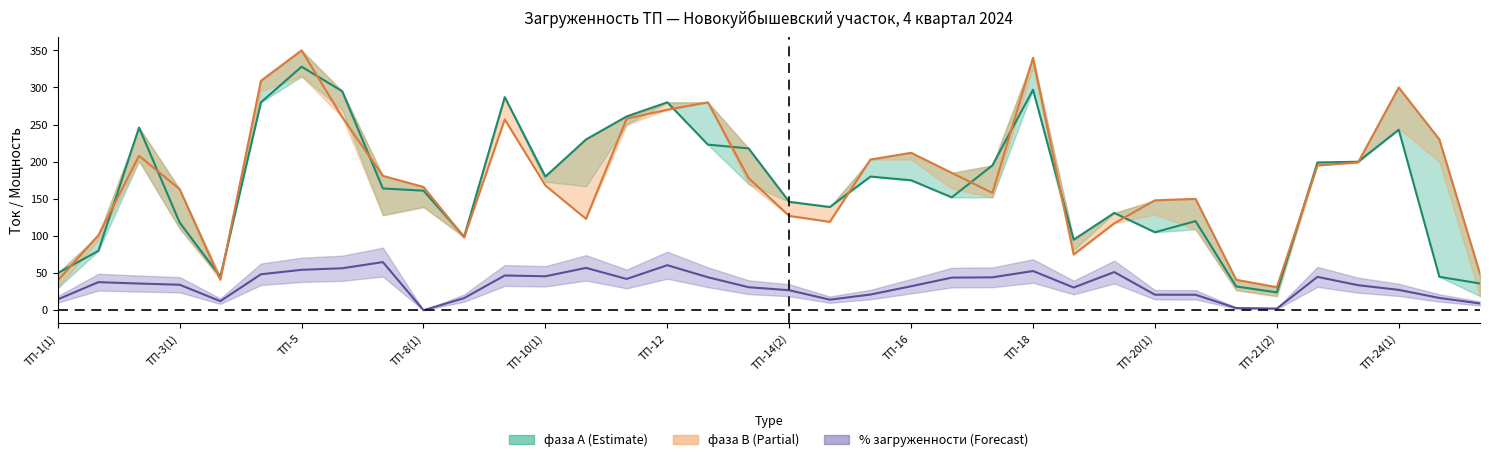

List the labels in order of фаза В value, largest first.

ТП-5, ТП-18, ТП-4, ТП-24(1), ТП-13, ТП-12, ТП-6, ТП-11, ТП-9, ТП-24(2), ТП-16, ТП-2, ТП-15(2), ТП-23, ТП-22, ТП-17(1), ТП-7, ТП-14(1), ТП-10(1), ТП-8(1), ТП-3(1), ТП-17(2), ТП-20(2), ТП-20(1), ТП-14(2), ТП-10(2), ТП-15(1), ТП-19(2), ТП-1(2), ТП-8(2), ТП-19(1), ТП-25(1), ТП-3(2), ТП-21(1), ТП-1(1), ТП-21(2)